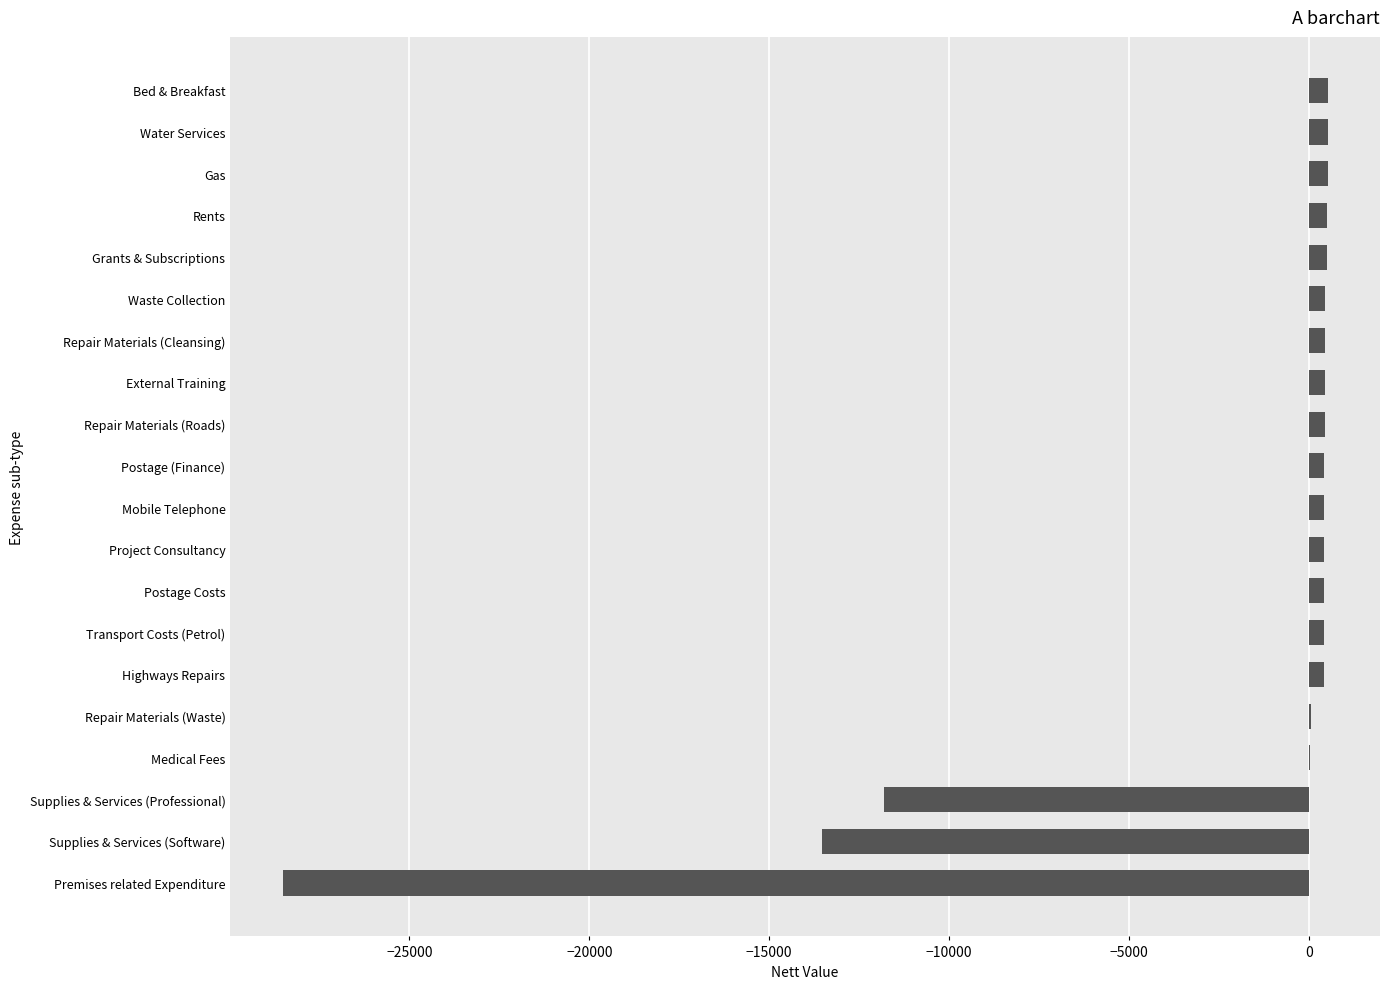

Where is the data nearest to the value -13999?

Supplies & Services (Software)